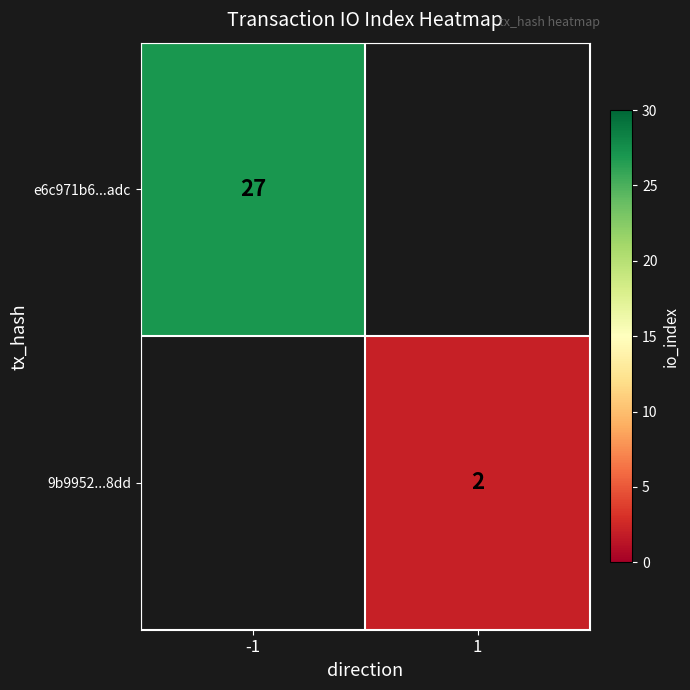

Is the value of e6c971b6...adc at -1 greater than the value of 9b9952...8dd at 1?

Yes